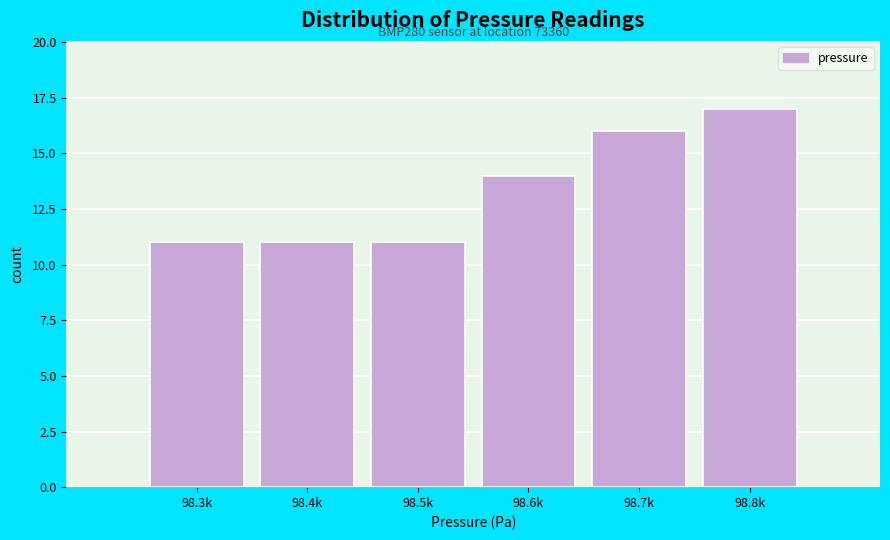

Reading right to left, what are all the values shown in this chart?

98.8k=17	98.7k=16	98.6k=14	98.5k=11	98.4k=11	98.3k=11